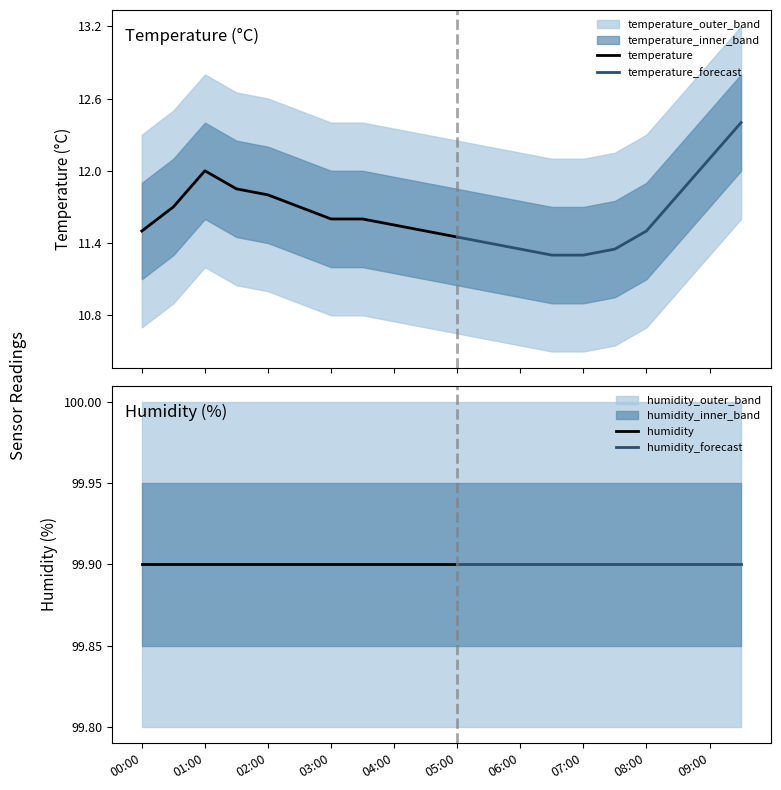

What is the total value across all series at 03:00?

157.9